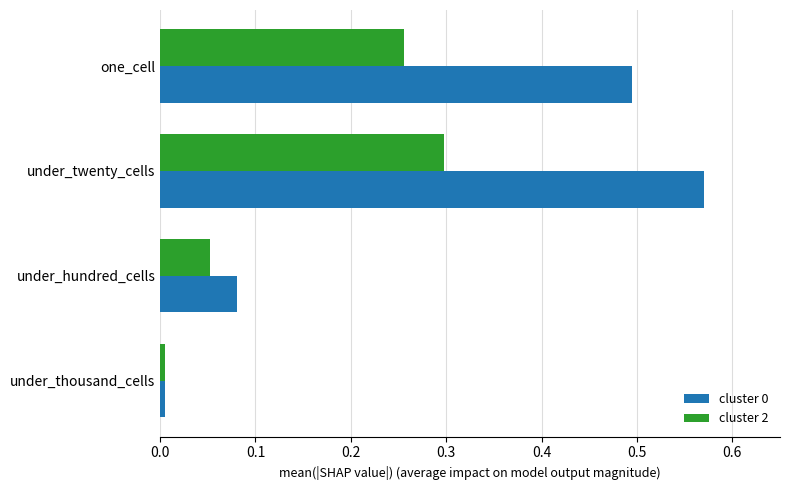

Reading left to right, what are all the values shown in this chart?

cluster 0: 0.5	0.6	0.1	0.0
cluster 2: 0.3	0.3	0.1	0.0